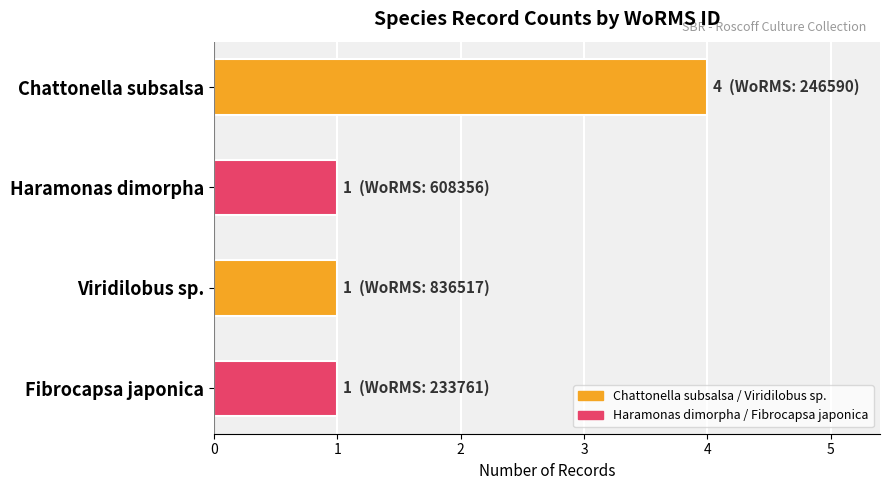

What is the ratio of the value at Haramonas dimorpha to the value at Fibrocapsa japonica?

1.0